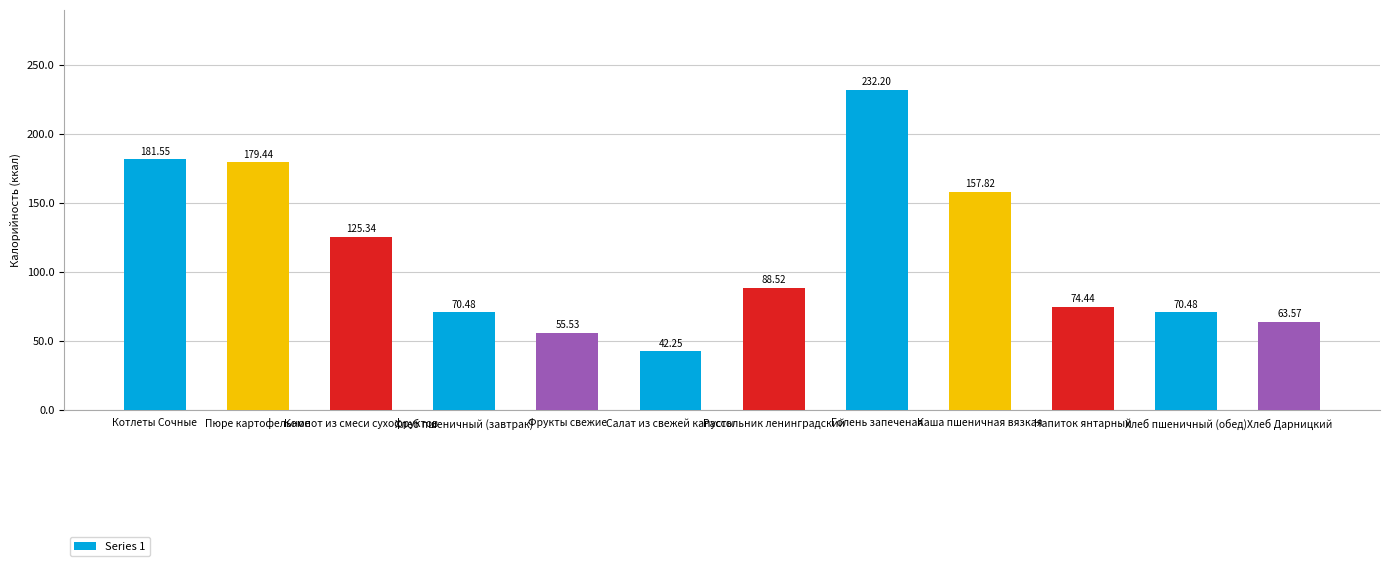

Which label corresponds to the smallest value in the chart?

Салат из свежей капусты